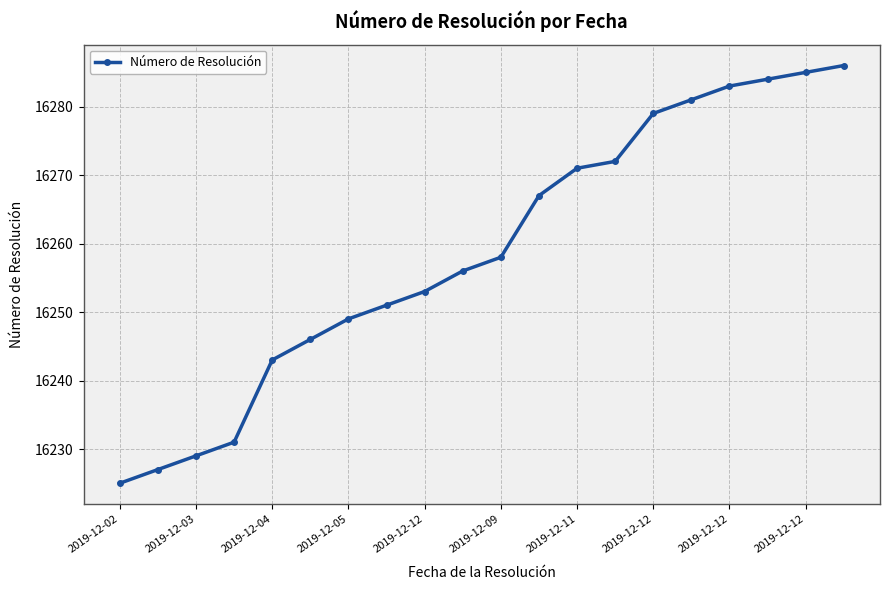

What is the greatest value displayed?

16286